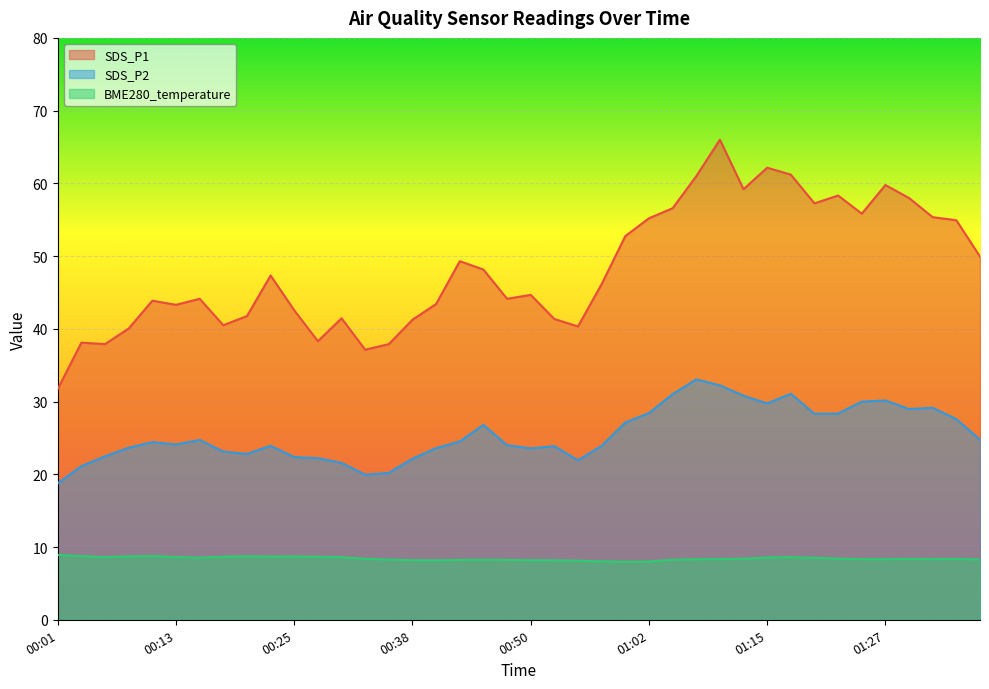

What is the sum of the SDS_P1 values at 00:16 and 00:03?

82.2